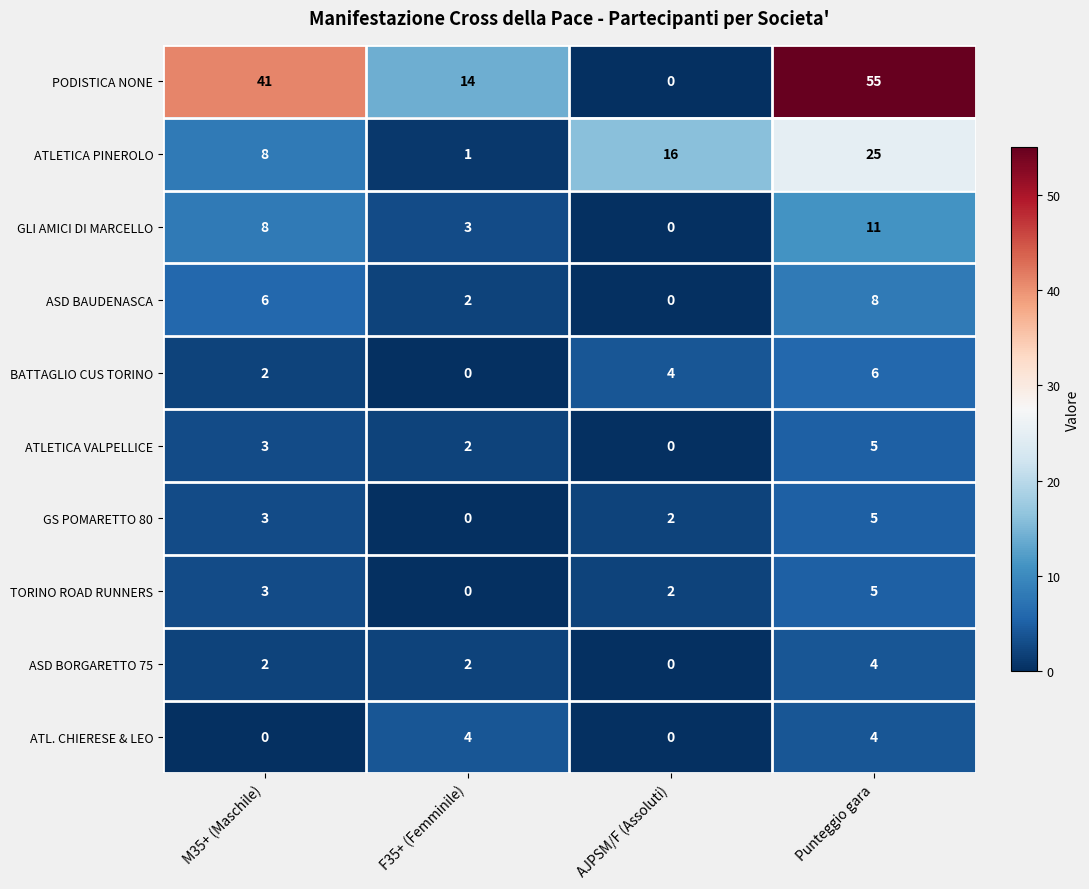

Count the ASD BORGARETTO 75 values in the range 2 to 4.

3